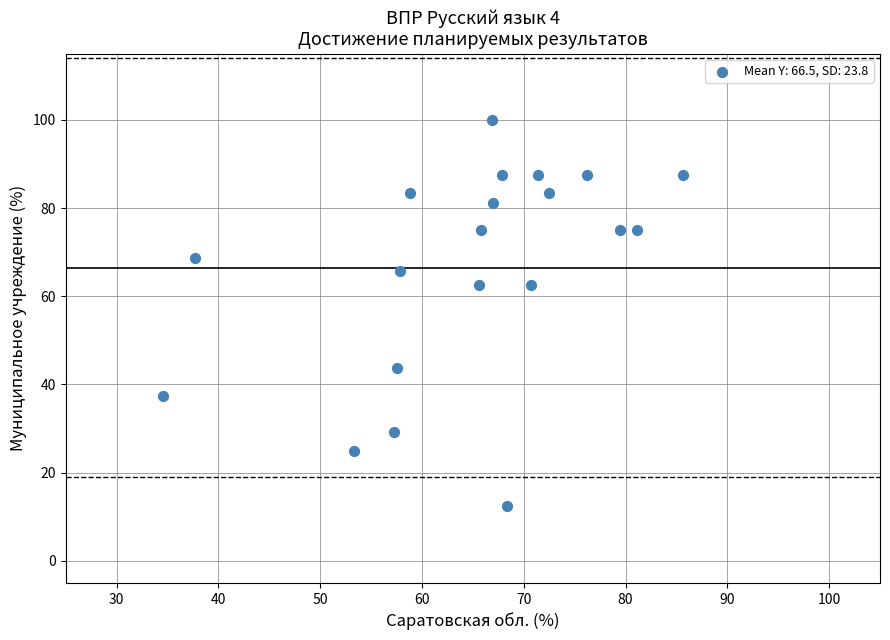

What is the range of Y values (max minus min)?

87.5